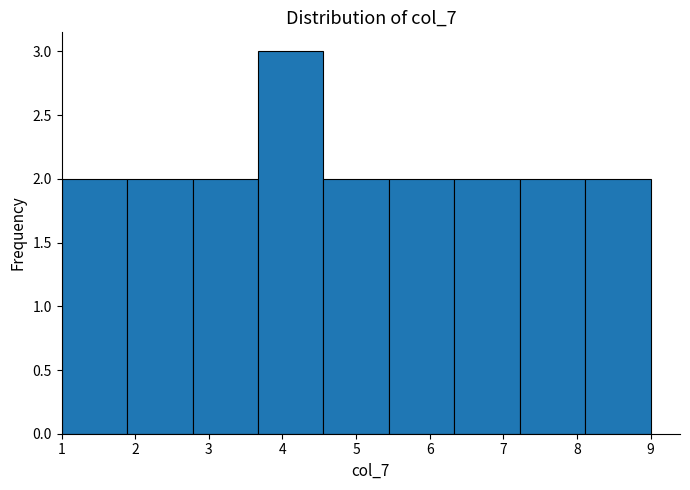

Reading left to right, list every bar in this chart as the range it spans on the x-axis followed by its height. Neither the bar edges nor the heights are printed on the chart, so give them approximately, as read against the axes.

1.0 to 1.9: 2
1.9 to 2.8: 2
2.8 to 3.7: 2
3.7 to 4.6: 3
4.6 to 5.4: 2
5.4 to 6.3: 2
6.3 to 7.2: 2
7.2 to 8.1: 2
8.1 to 9.0: 2